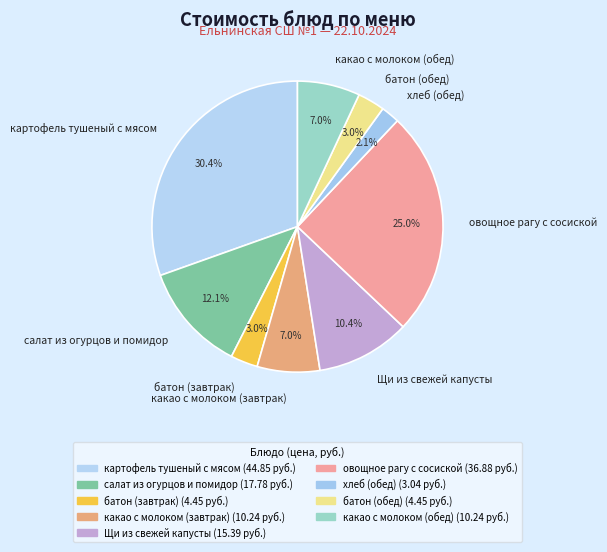

How much of the chart is everything except батон (завтрак)?

97.0%